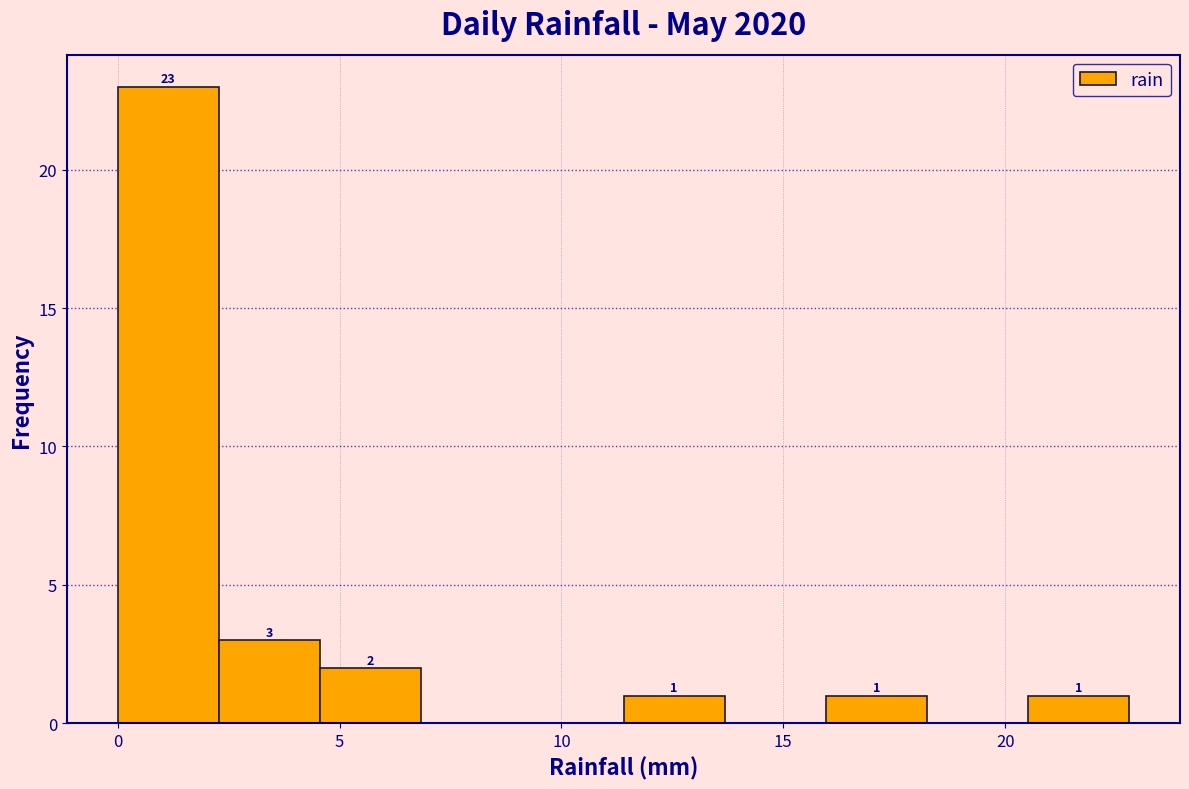

Which range on the x-axis has the tallest bar?

0.0 to 2.5